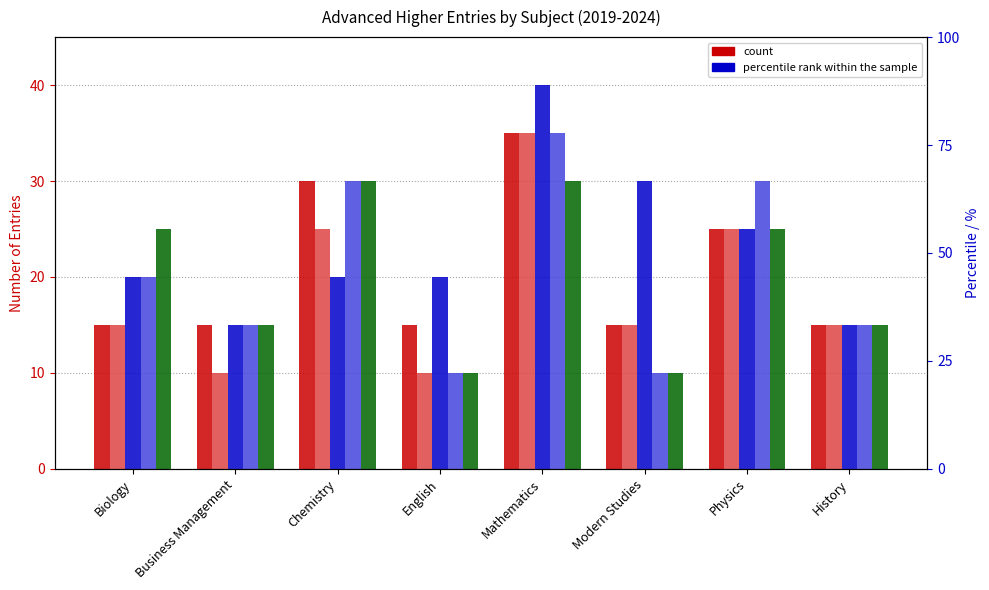

What is the smallest value displayed?

10